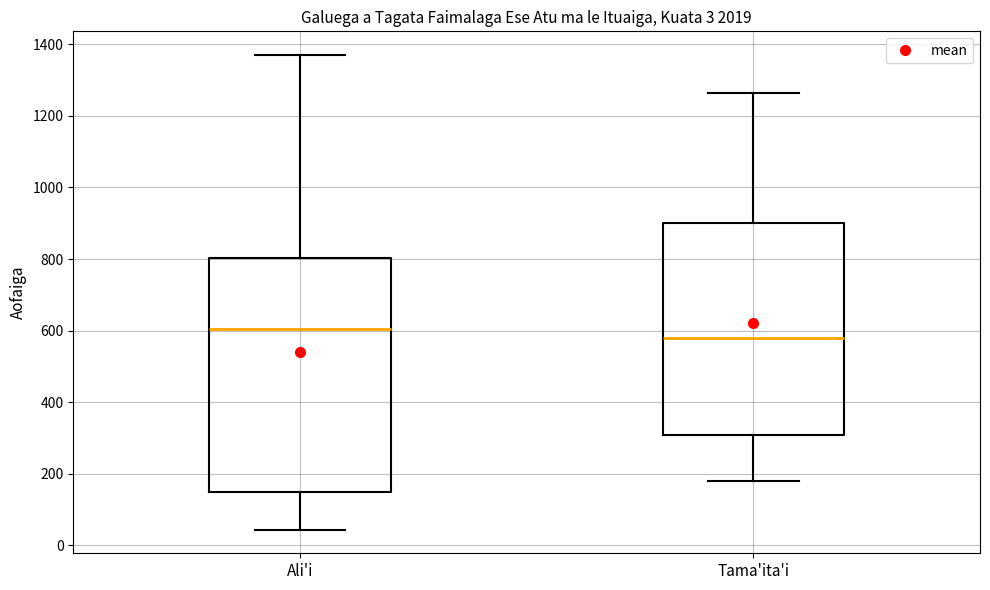

Reading left to right, transcribe this box plot: for each box, give where its median line is, the range the box spans, and where its two whiskers end, as read against the y-axis. The values are not printed on the chart, so give them approximately, as read against the axis.

Ali'i: median 600, box 140 to 800, whiskers 40 to 1380
Tama'ita'i: median 580, box 300 to 900, whiskers 180 to 1260